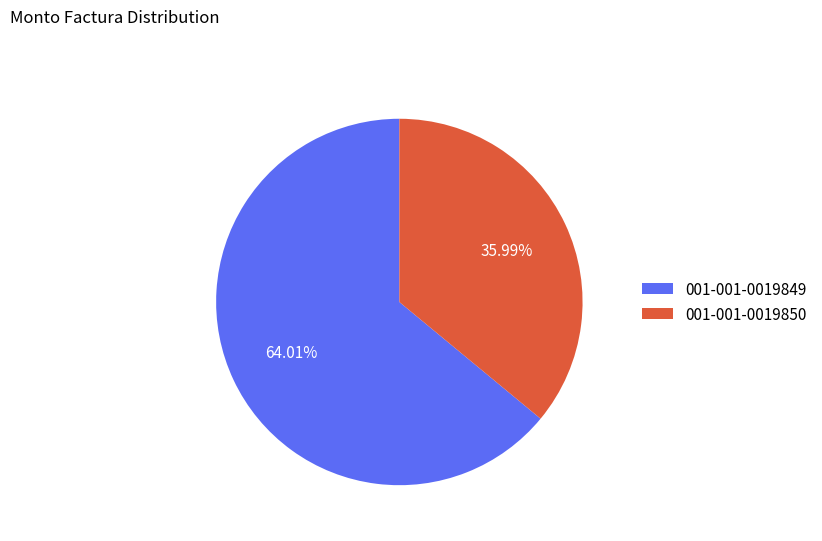

Rank the categories by value from lowest to highest.

001-001-0019850, 001-001-0019849